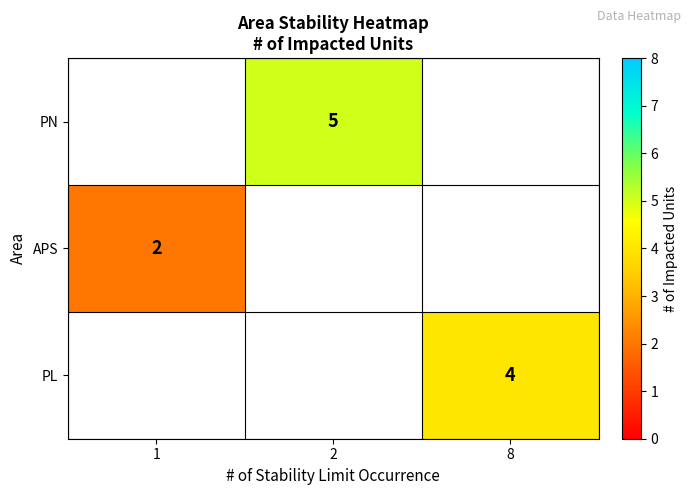

Is it true that APS equals 2 at 1?

True